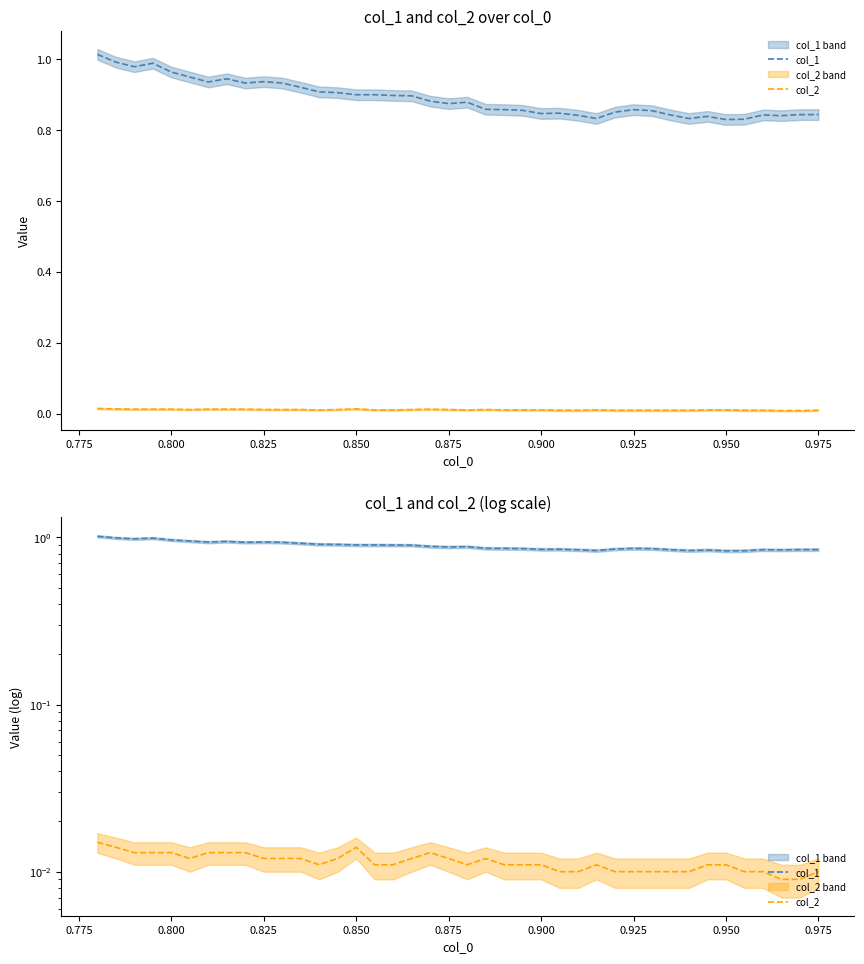

True or false: col_1 and col_2 cross at least once.

False